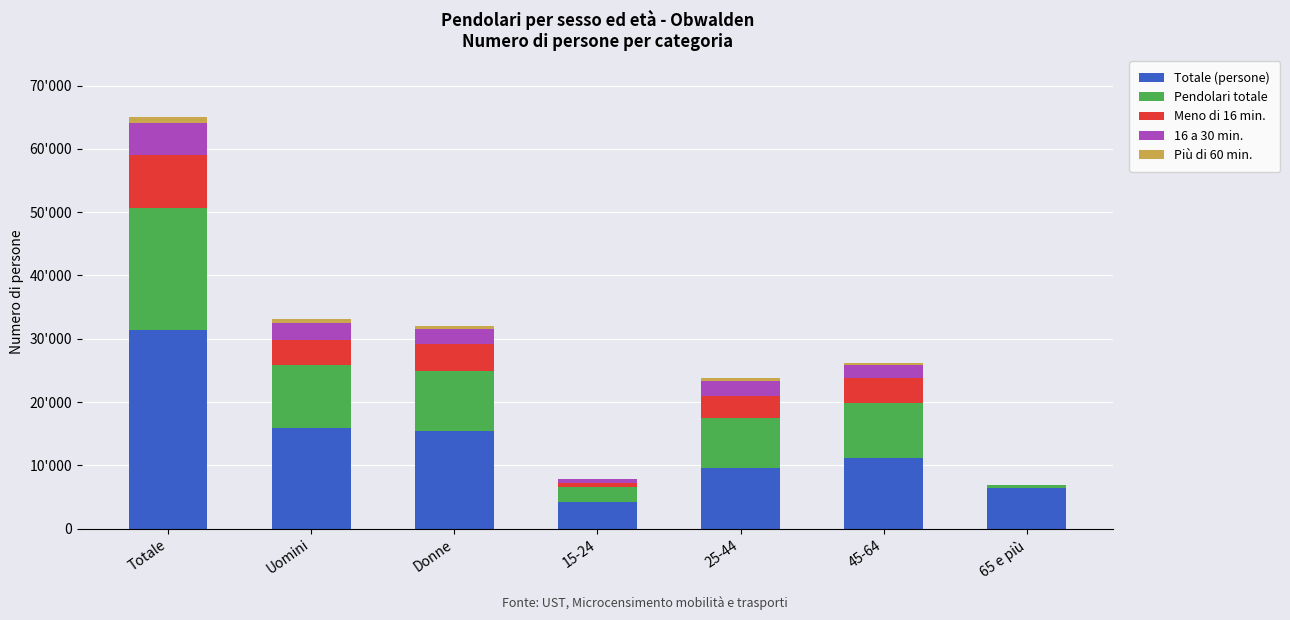

Is it true that Pendolari totale equals 9849.0 at Uomini?

True